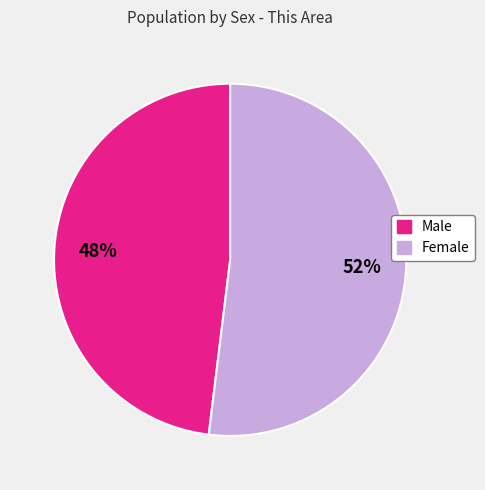

What is the smallest slice in the pie chart?

Male